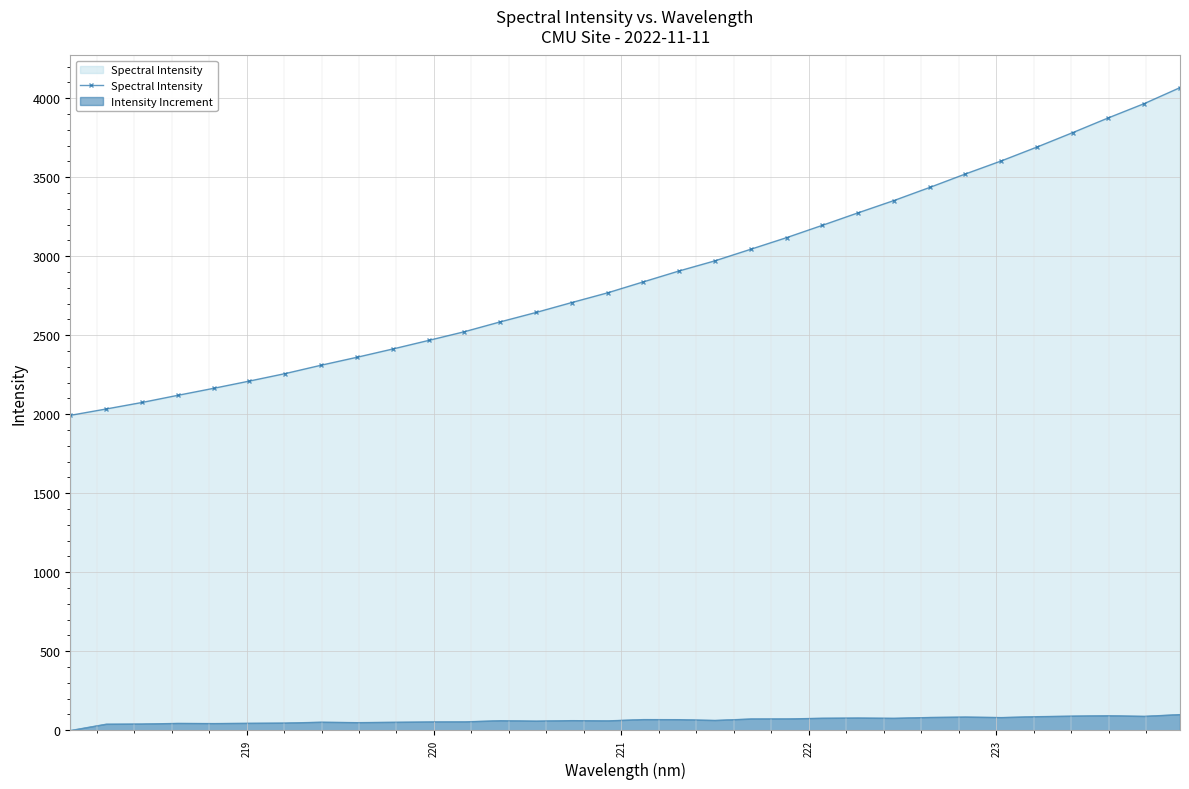

Count the number of values greater than 2838.

16